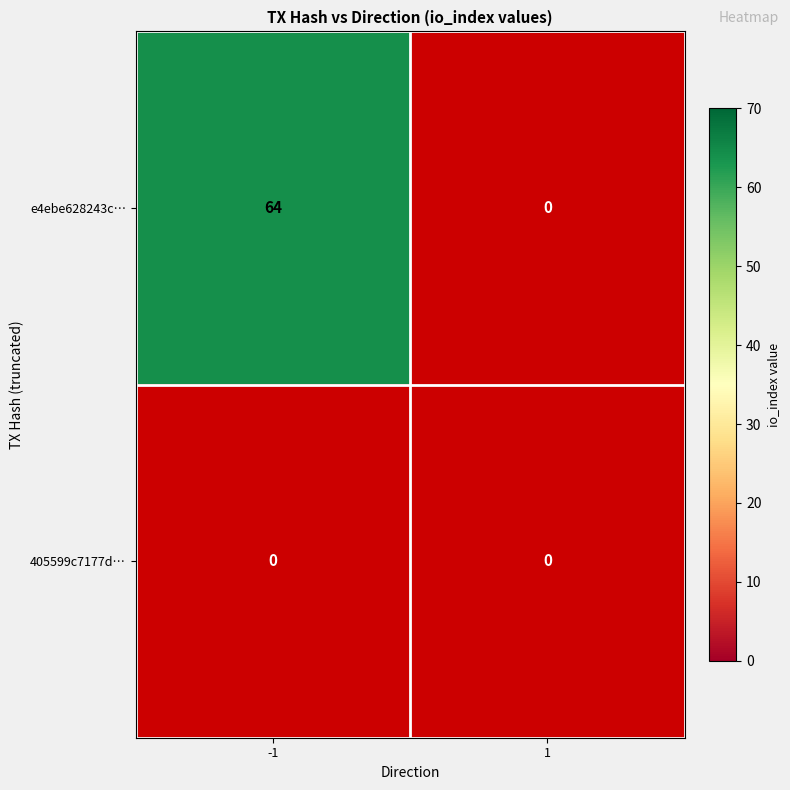

The e4ebe628243c… series shows 64 at -1. True or false?

True